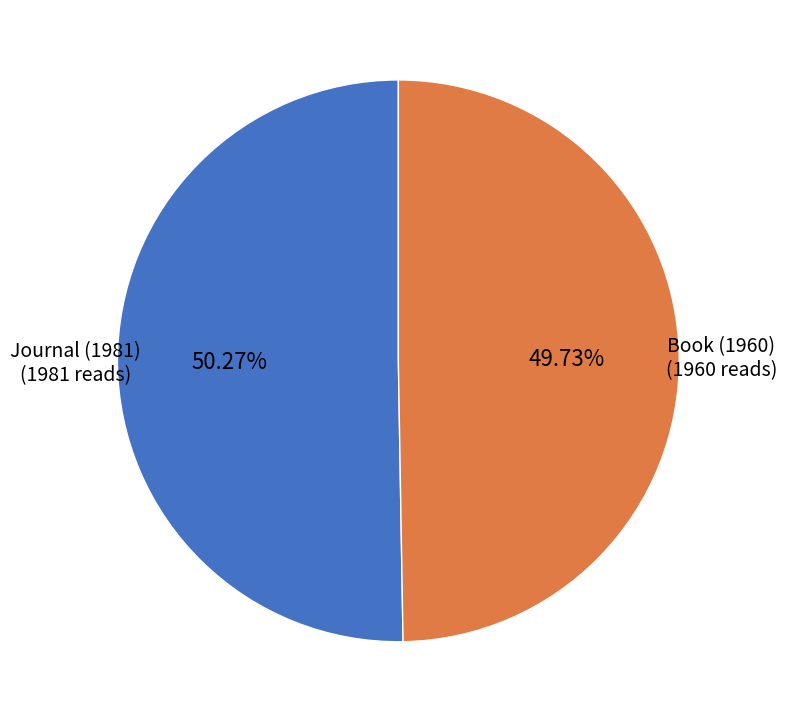

To the nearest percent, what is the average slice percentage?

50%